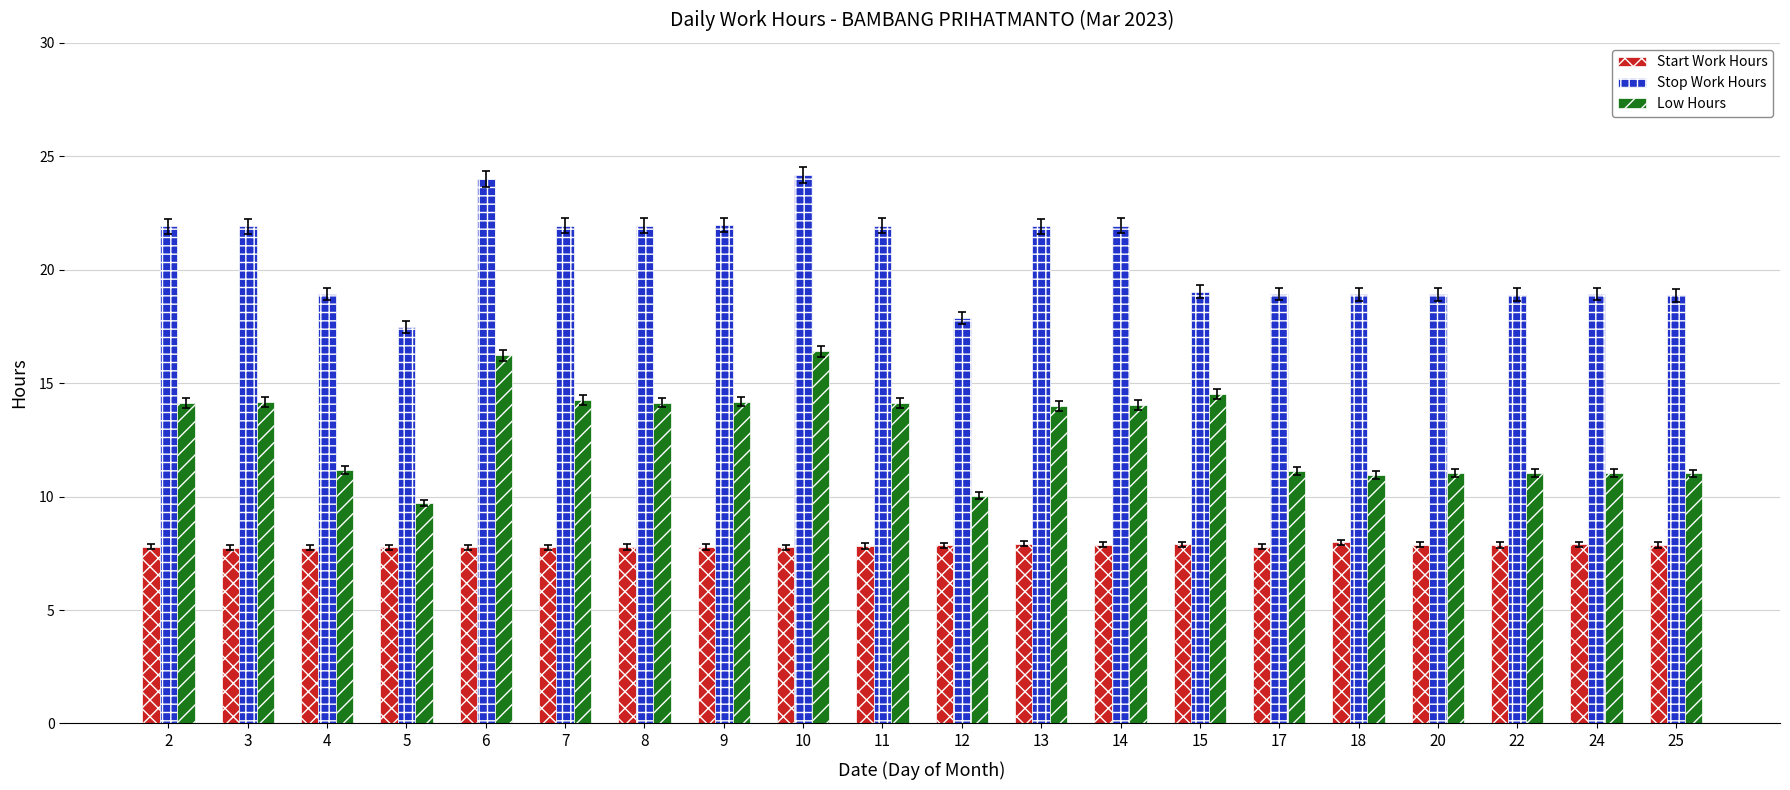

What is the value of the Start Work Hours bar at the 10th from the left?

7.8